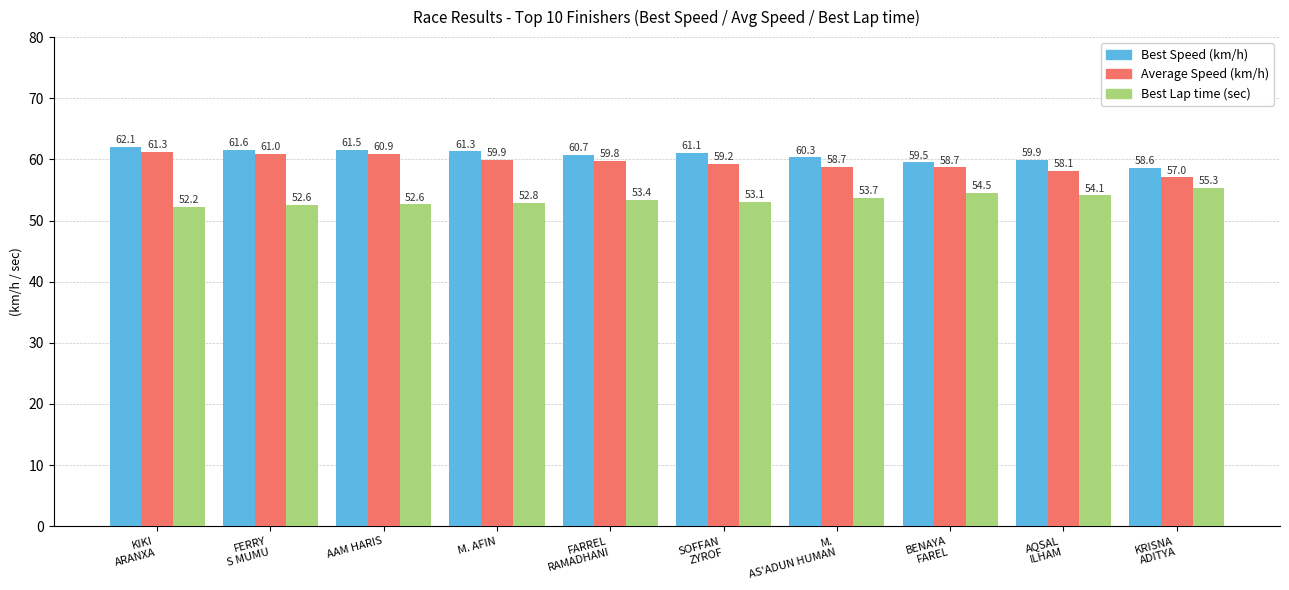

What is the smallest value displayed?

52.2